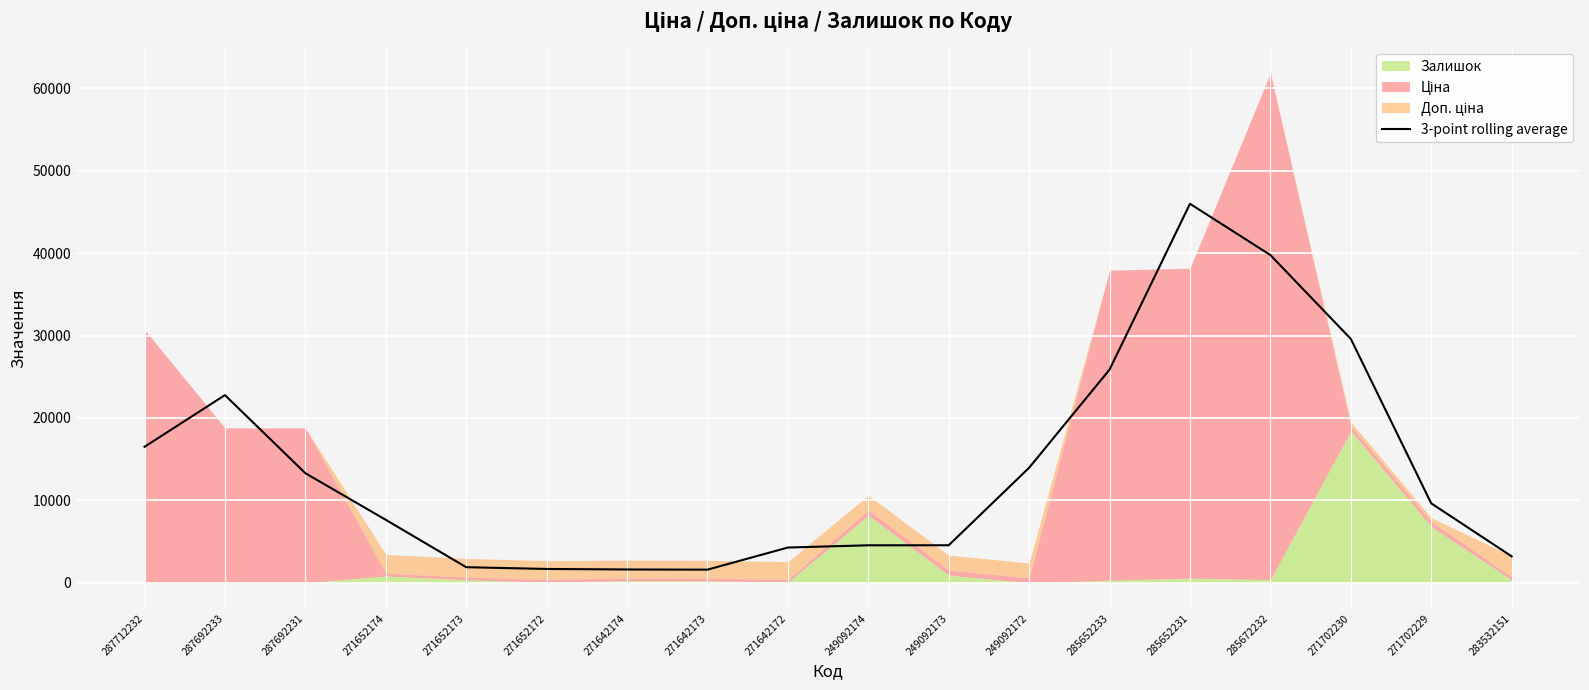

Where does the data first go above 9644?

287712232